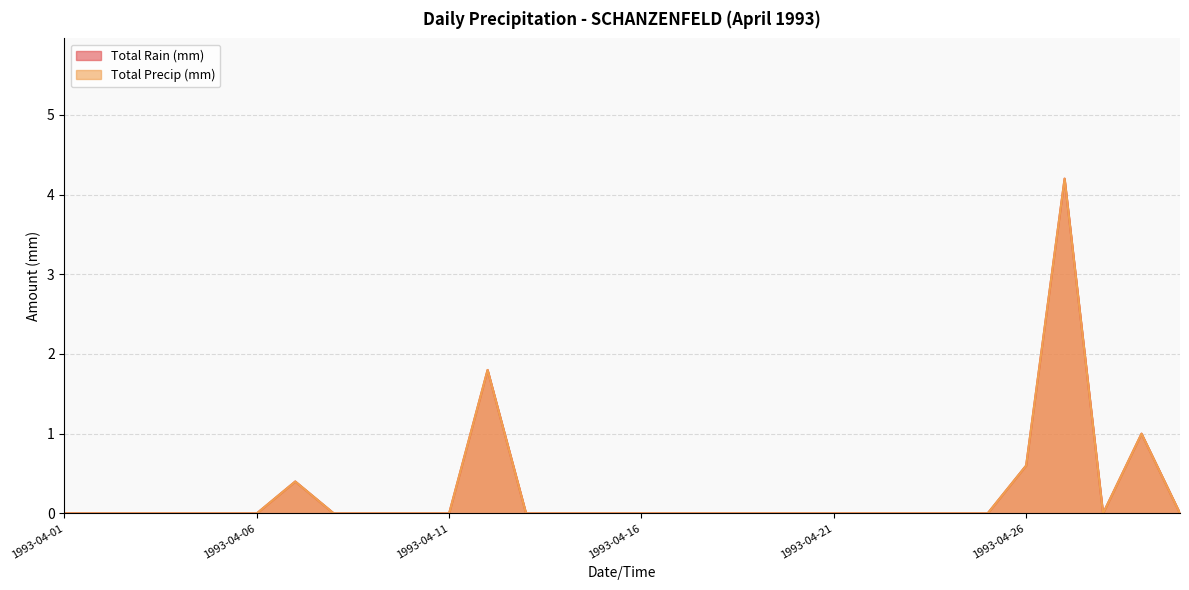

True or false: Total Precip (mm) and Total Rain (mm) cross at least once.

False